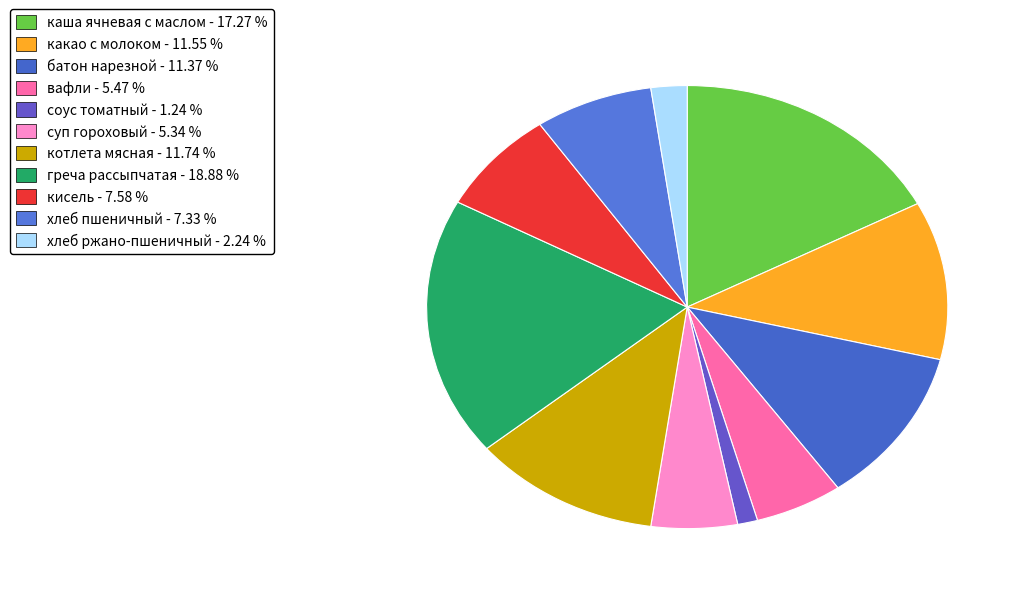

True or false: каша ячневая с маслом accounts for 11% of the total.

False